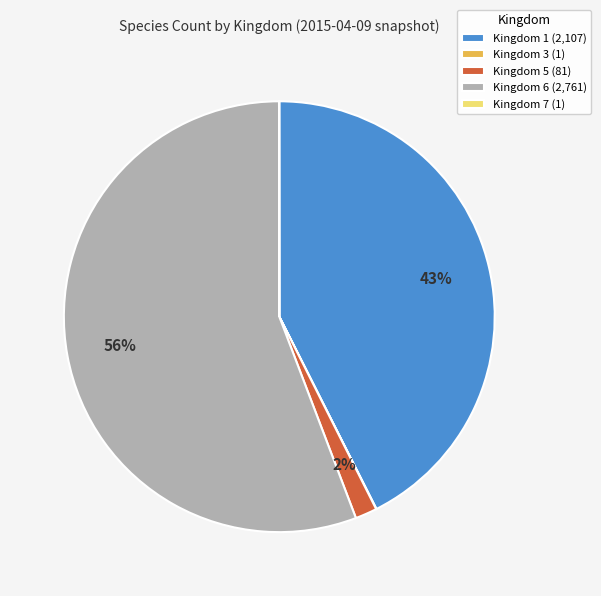

True or false: Kingdom 5 (81) accounts for 14% of the total.

False